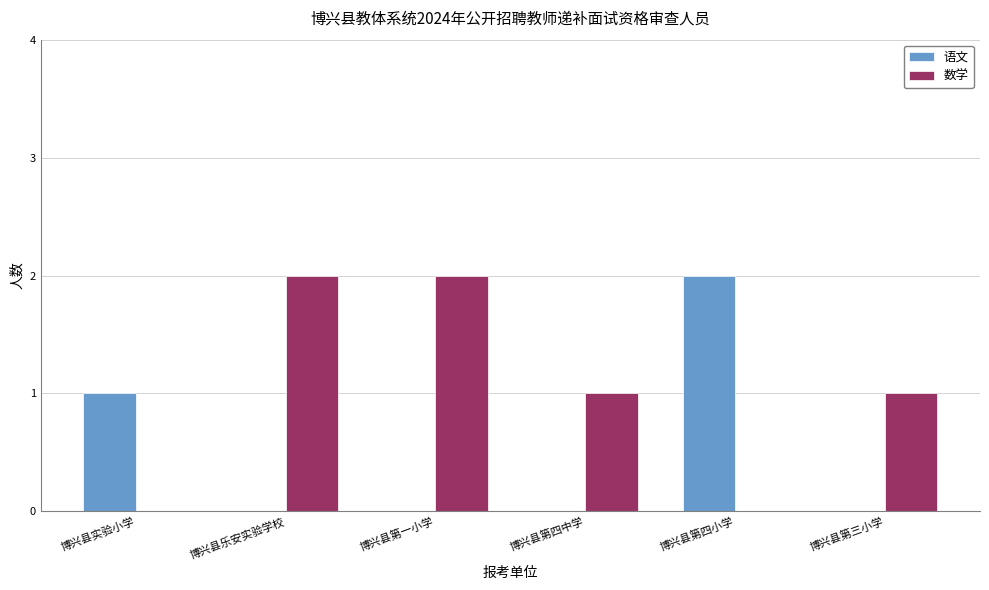

Read the 语文 value at 博兴县第四小学.

2